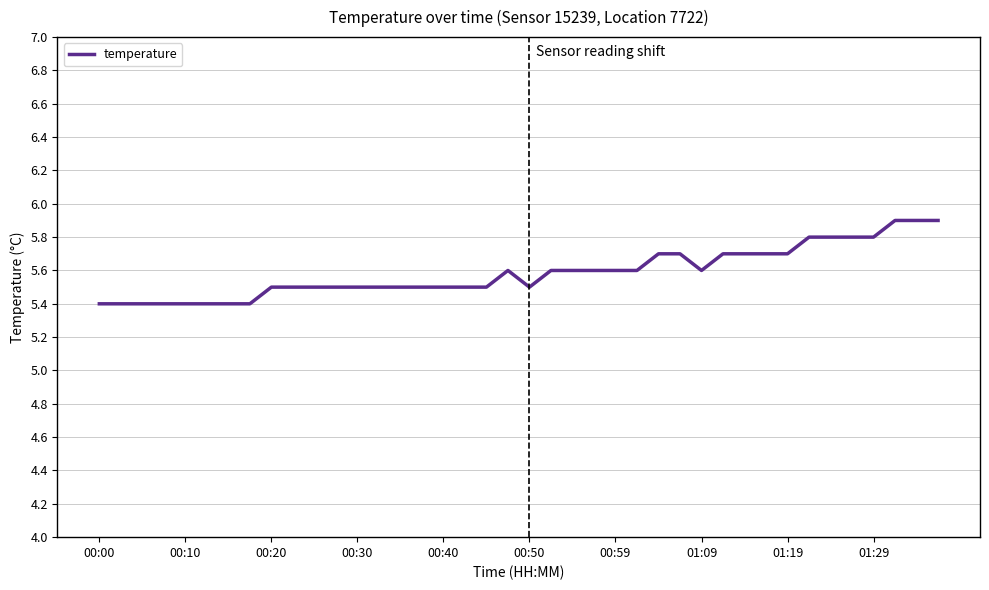

What is the maximum value shown in the chart?

5.9